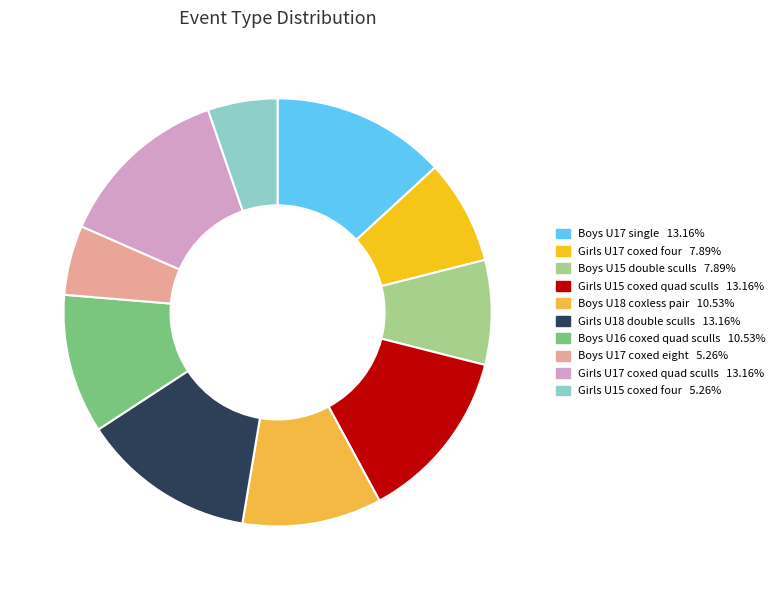

What is the ratio of the value at Boys U17 single to the value at Girls U17 coxed quad sculls?

1.0